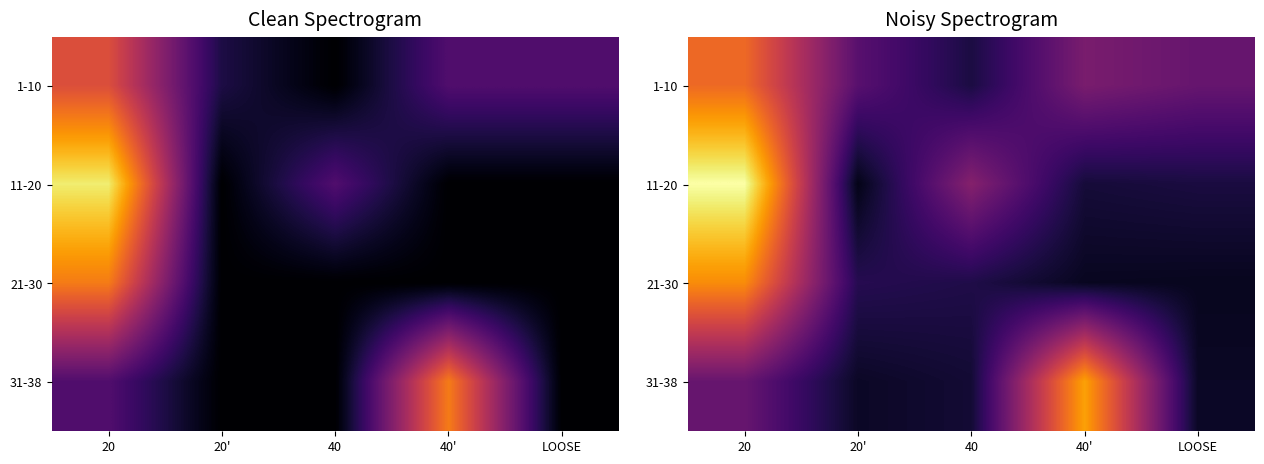

What is the lowest value of the 11-20 series?

0.4